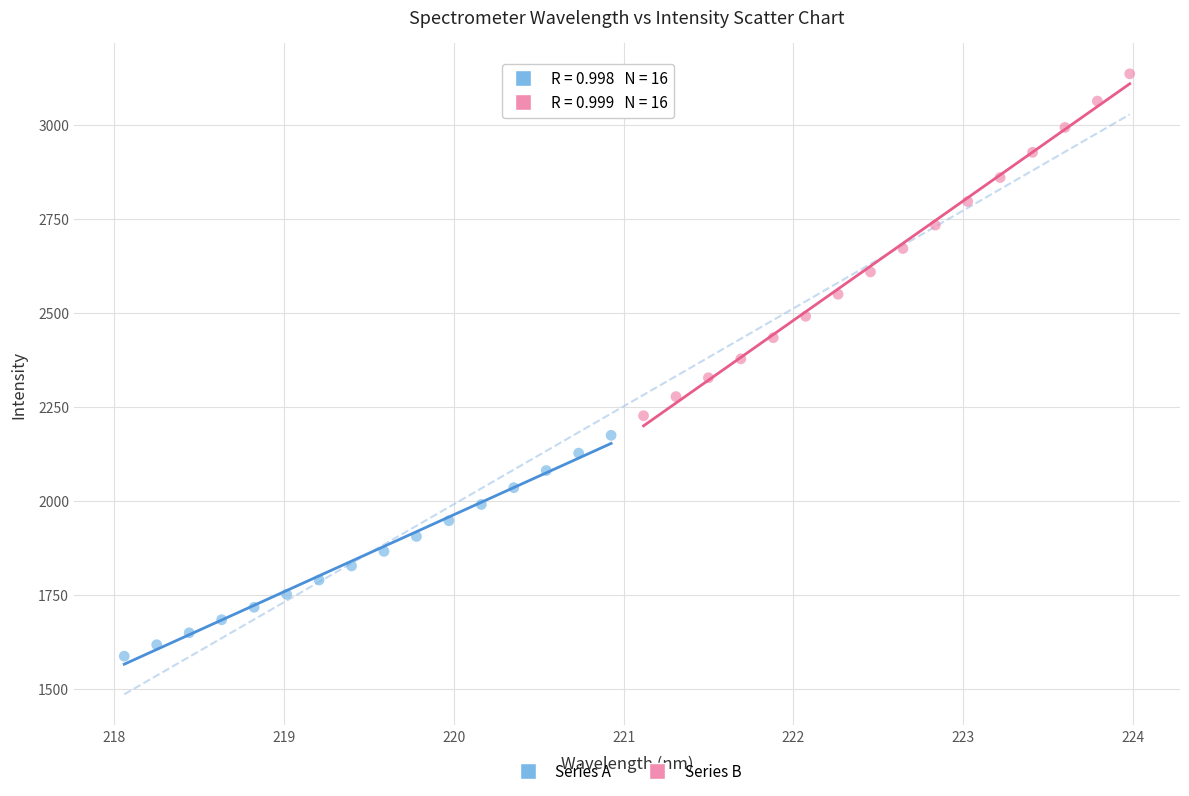

Which series has the largest Y range (max minus min)?

Series B